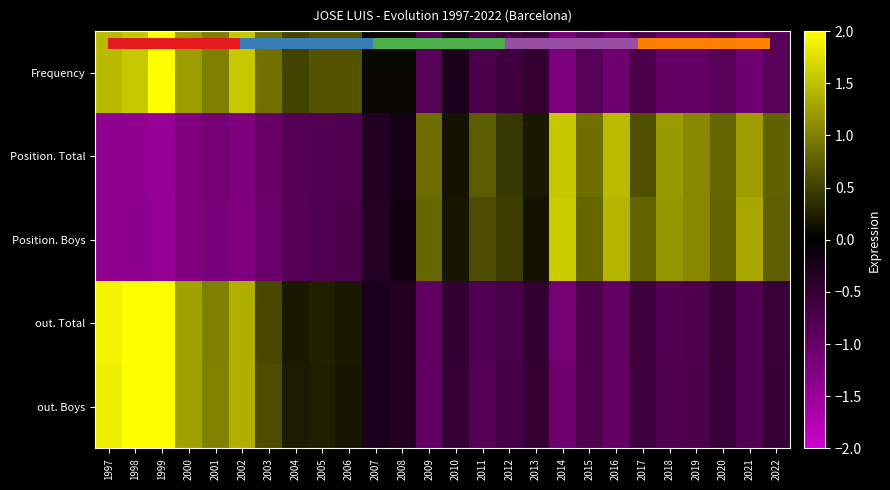

What is the spread (max minus min) of values at 2017?

1.5